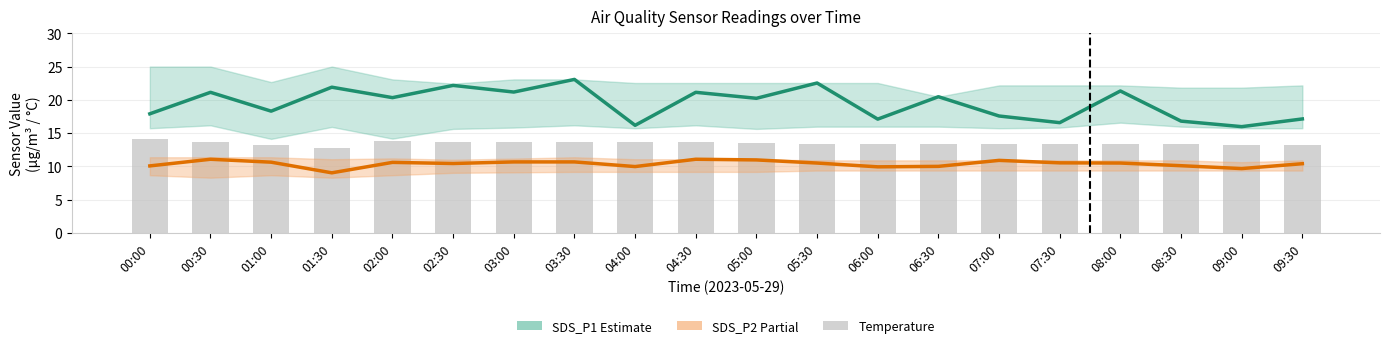

What is the label of the 17th bar from the right?

01:30